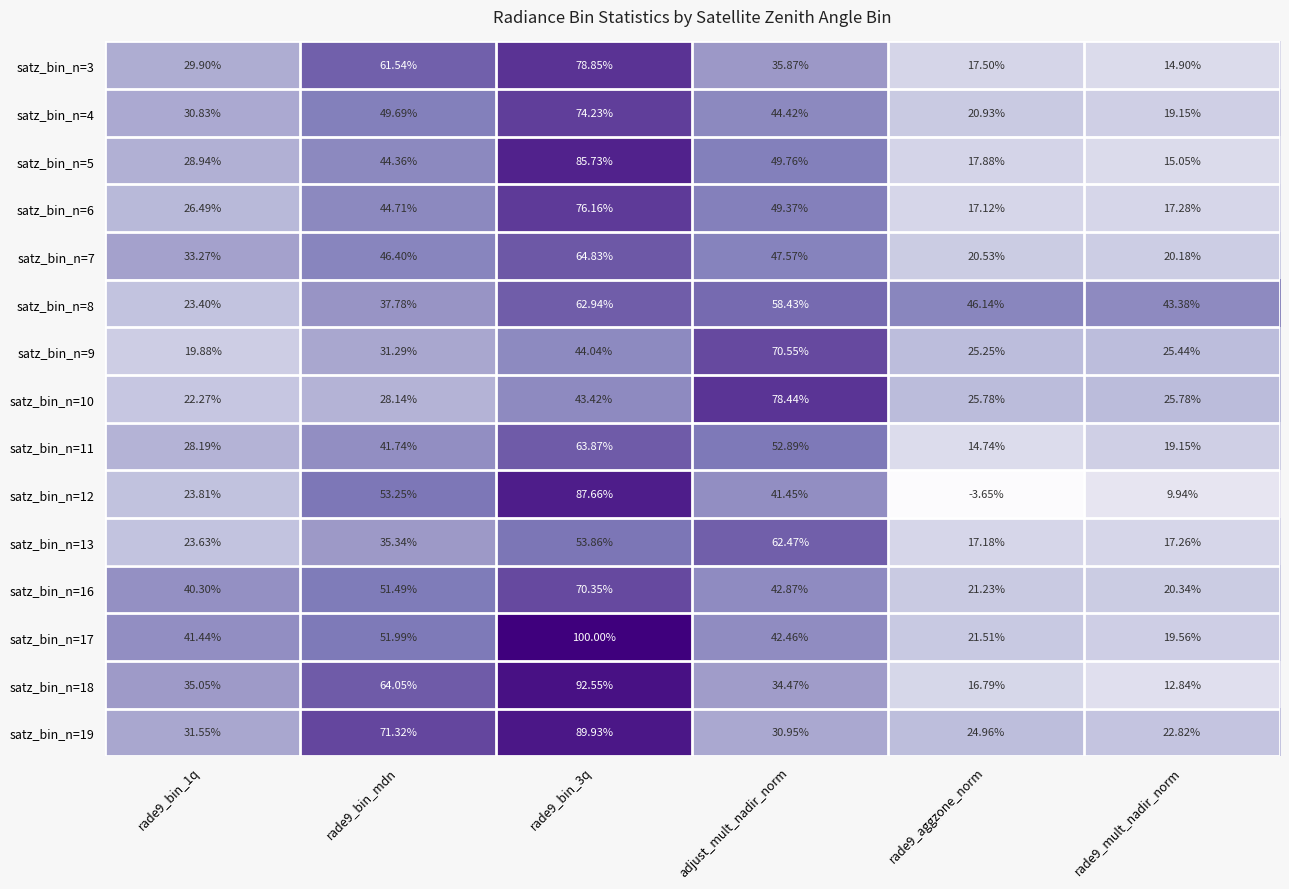

Where is satz_bin_n=4 nearest to the value 46?

adjust_mult_nadir_norm